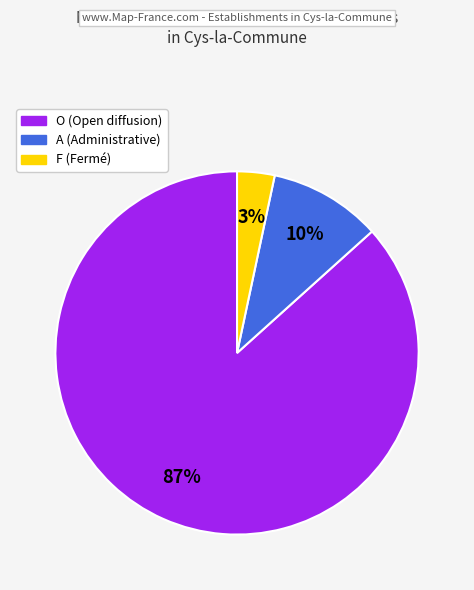

How many slices are in this pie chart?

3